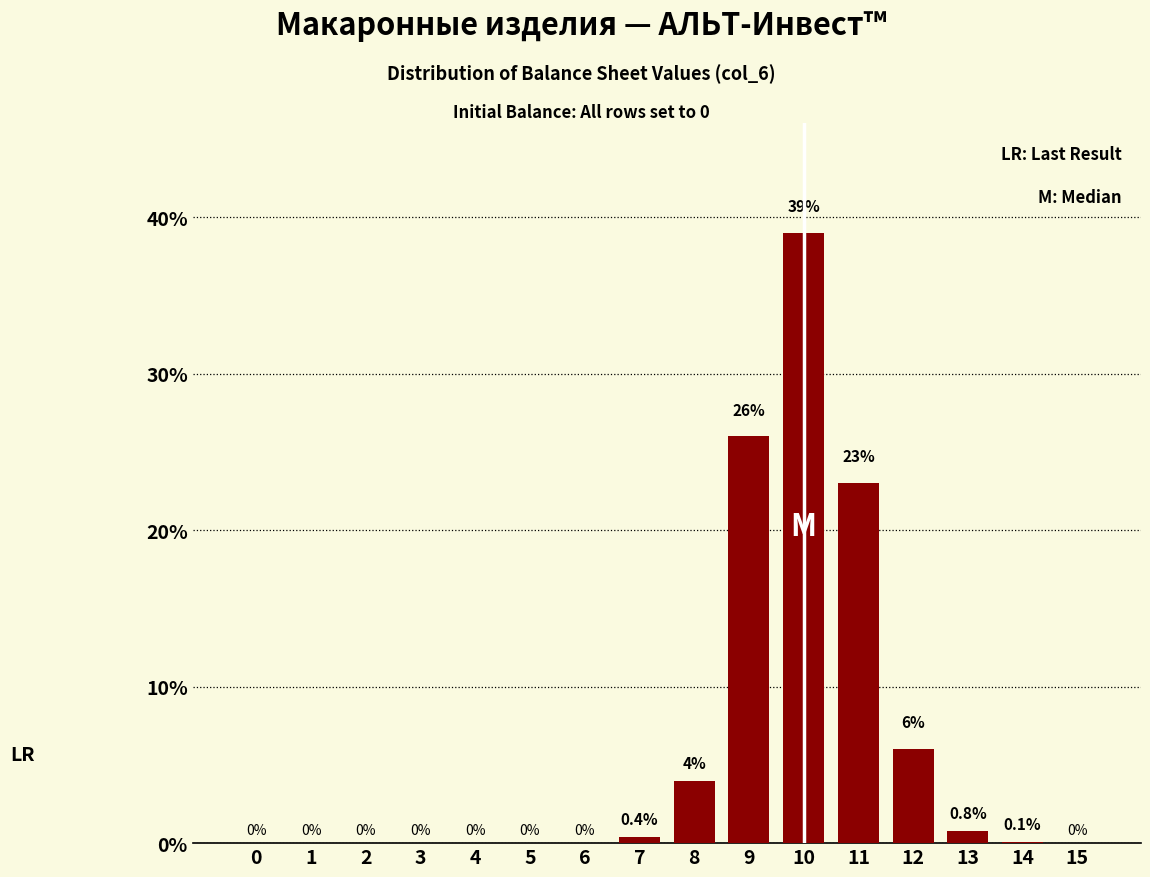

Reading left to right, list all the values displayed in this chart.

0=0.0	1=0.0	2=0.0	3=0.0	4=0.0	5=0.0	6=0.0	7=0.4	8=4.0	9=26.0	10=39.0	11=23.0	12=6.0	13=0.8	14=0.1	15=0.0